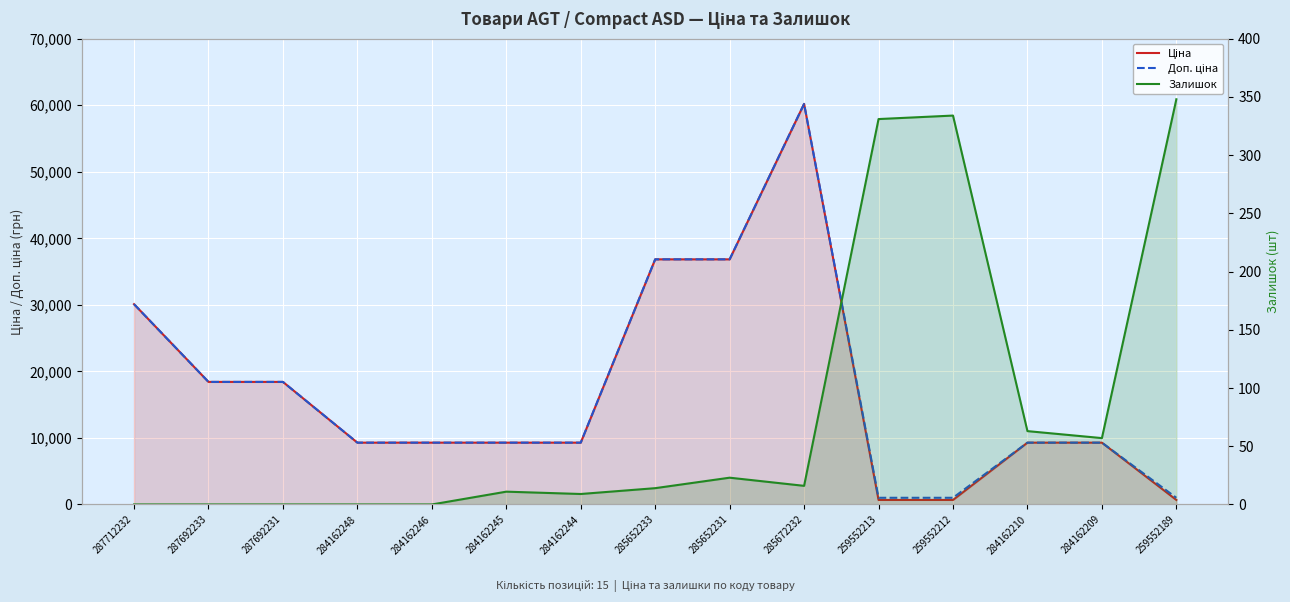

What is the spread (max minus min) of values at 287692231?

18420.9